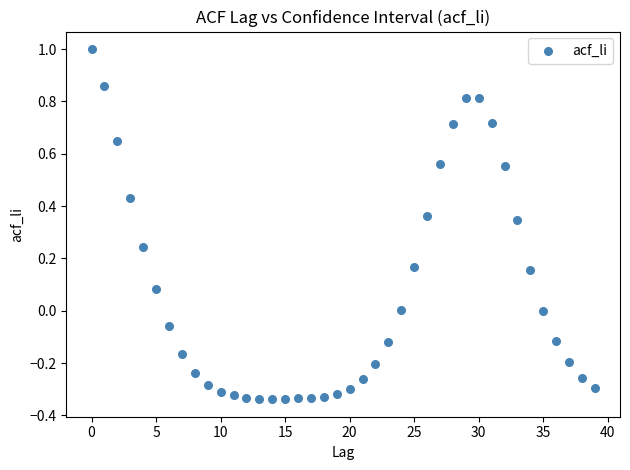

What is the range of Y values (max minus min)?

1.3